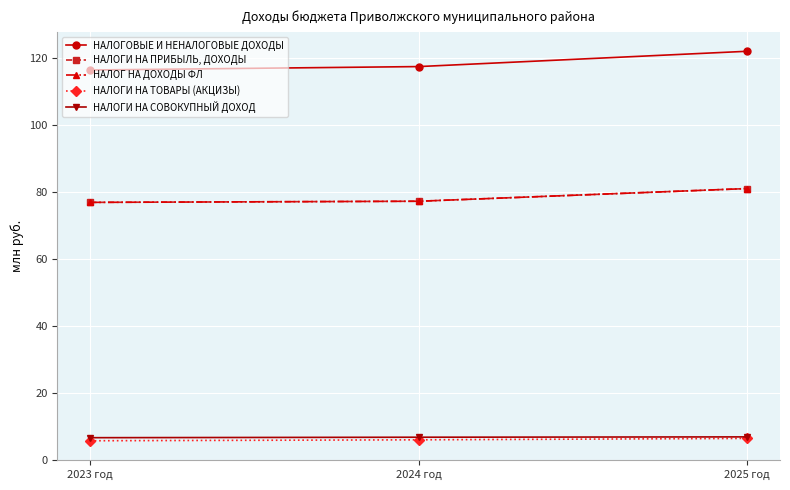

Does the chart have visible grid lines?

Yes